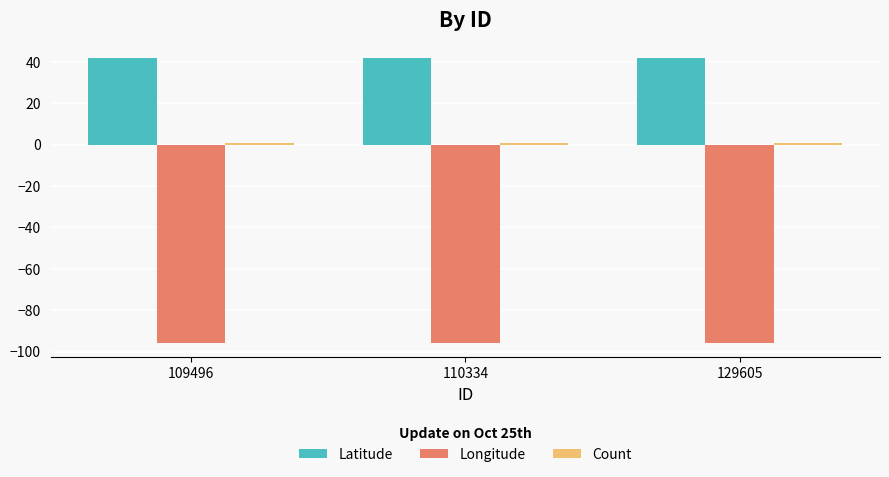

What is the minimum value shown in the chart?

-96.0